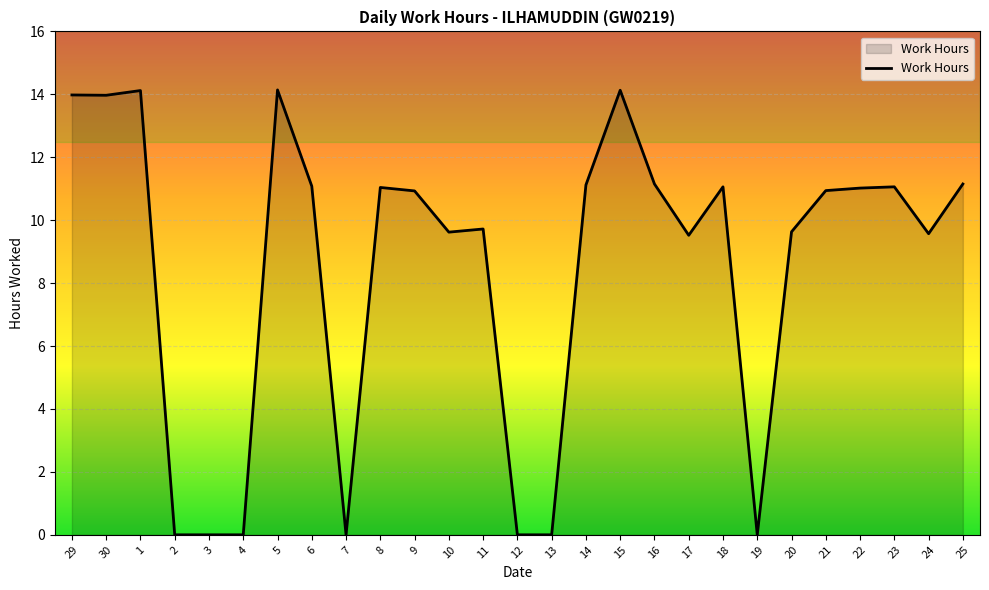

Is it true that the value at 13 is -6.6?

False